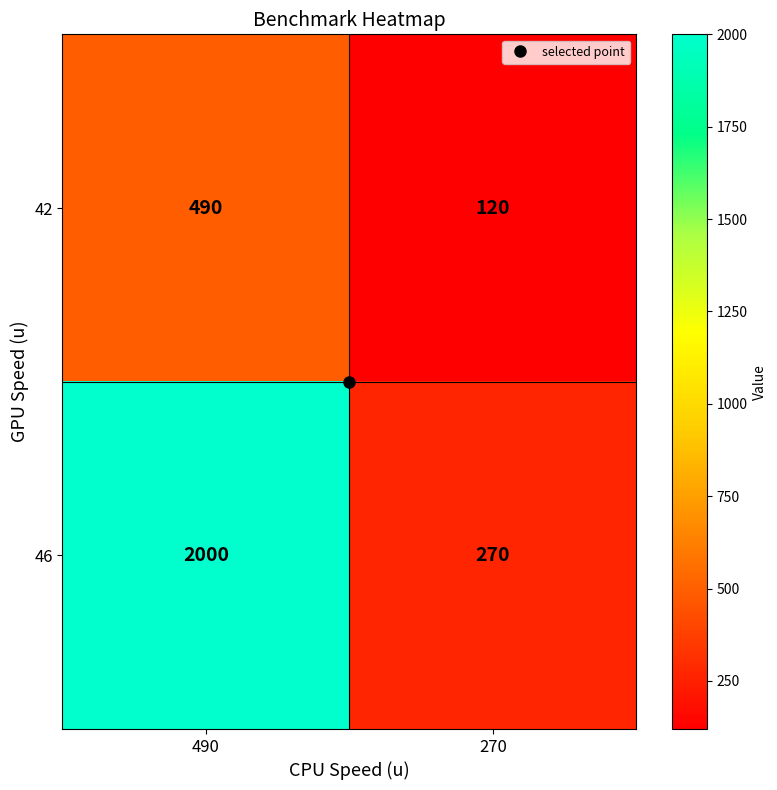

Rank the series by their maximum value, from highest to lowest.

46, 42